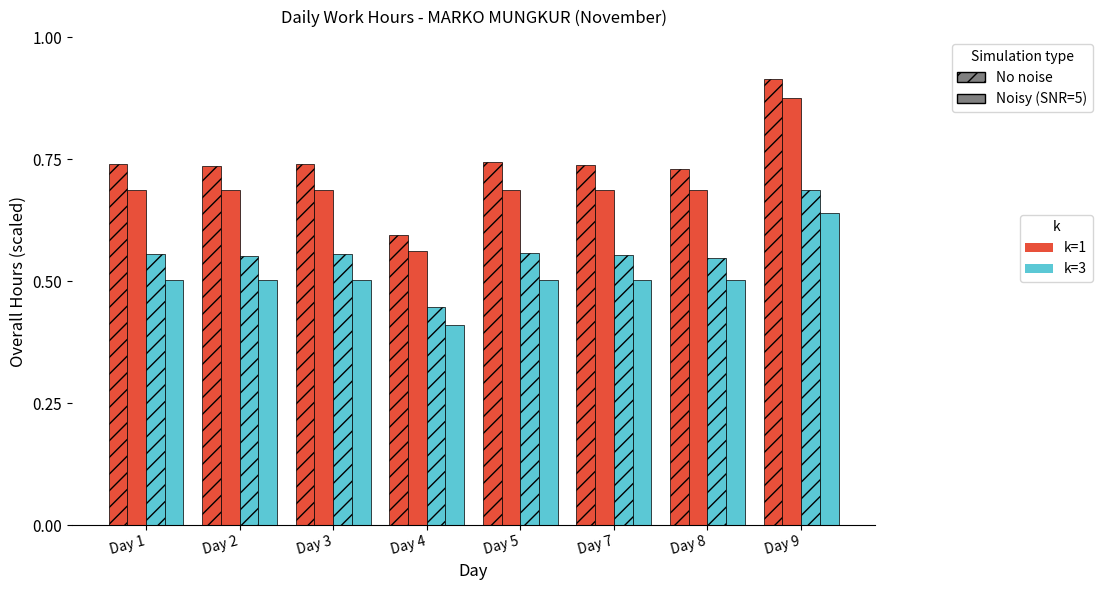

How many groups of bars are there?

8